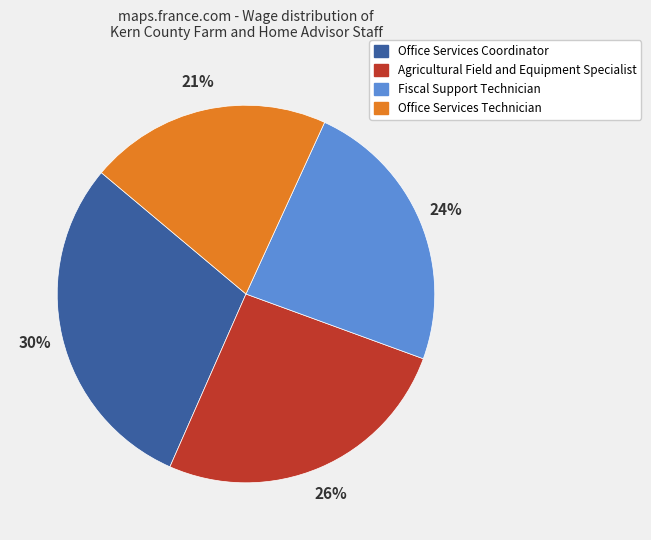

Rank the categories by value from highest to lowest.

Office Services Coordinator, Agricultural Field and Equipment Specialist, Fiscal Support Technician, Office Services Technician